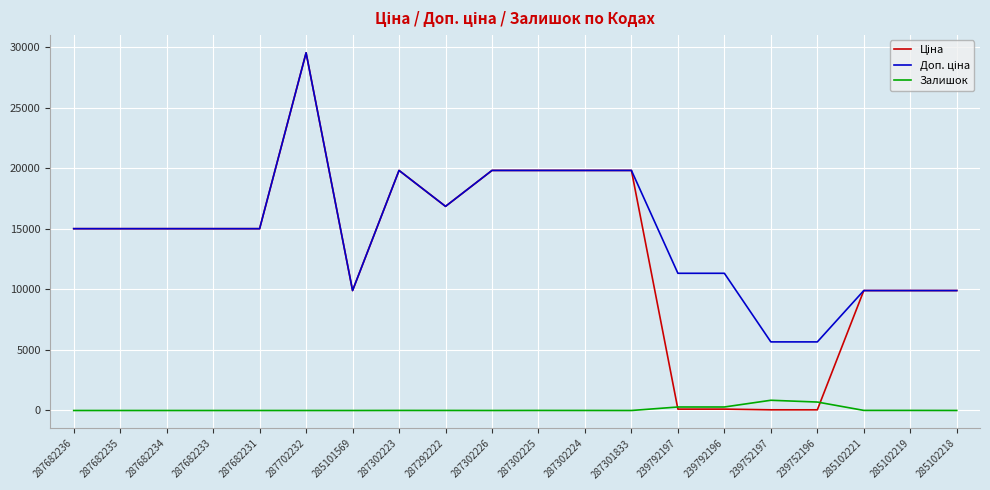

What is the highest value of the Залишок series?

845.0